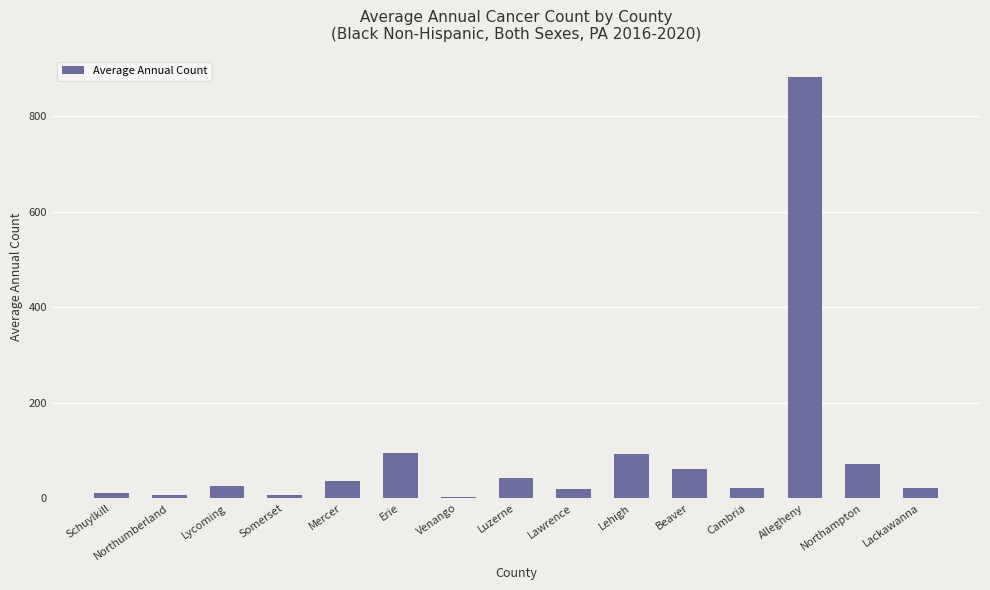

Are the bars grouped side by side (vs. stacked)?

No